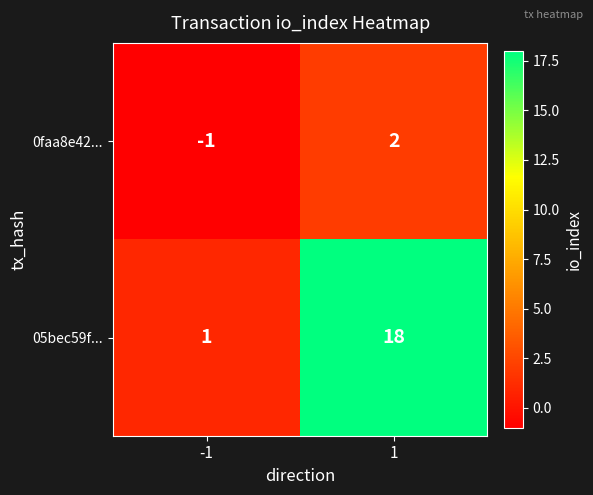

The value of 05bec59f... at -1 is 1. True or false?

True